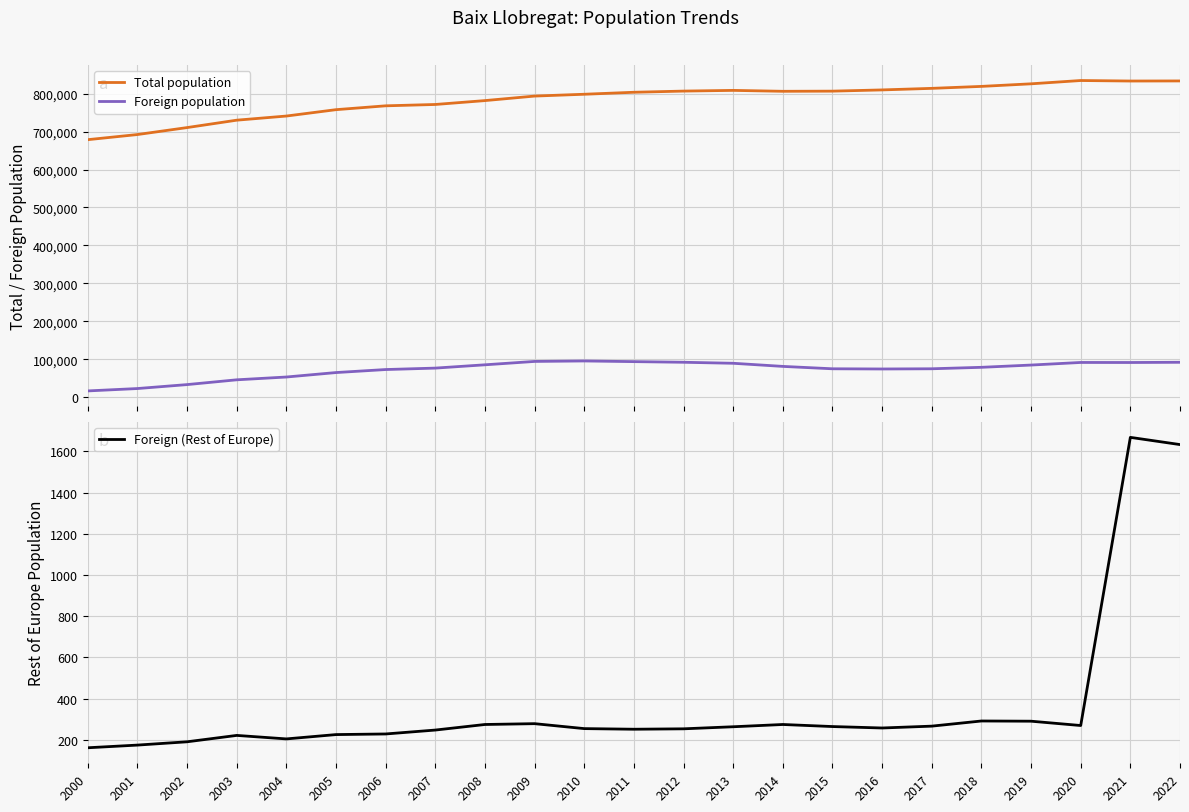

Which series changed the most between 2012 and 2014?

Foreign population